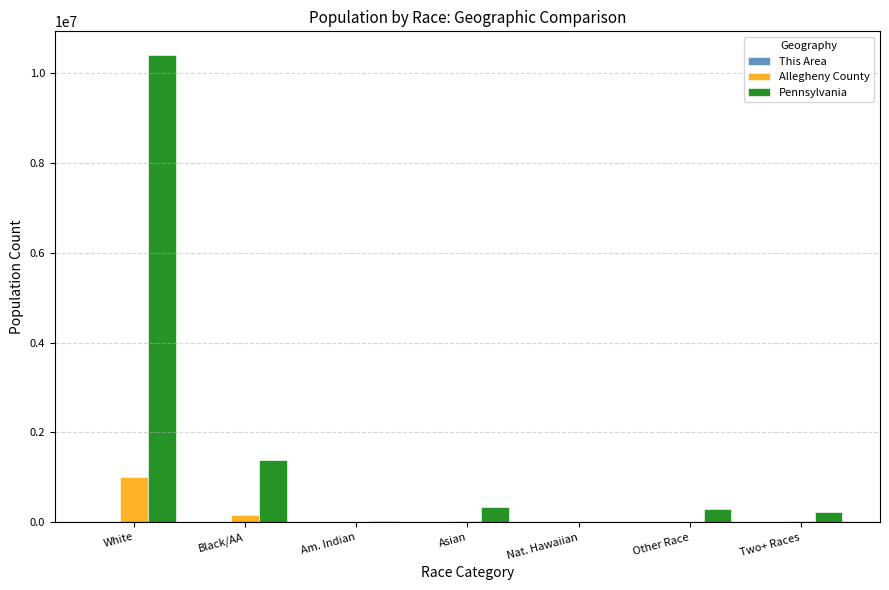

Between Am. Indian and Other Race, which series saw the biggest shift?

Pennsylvania